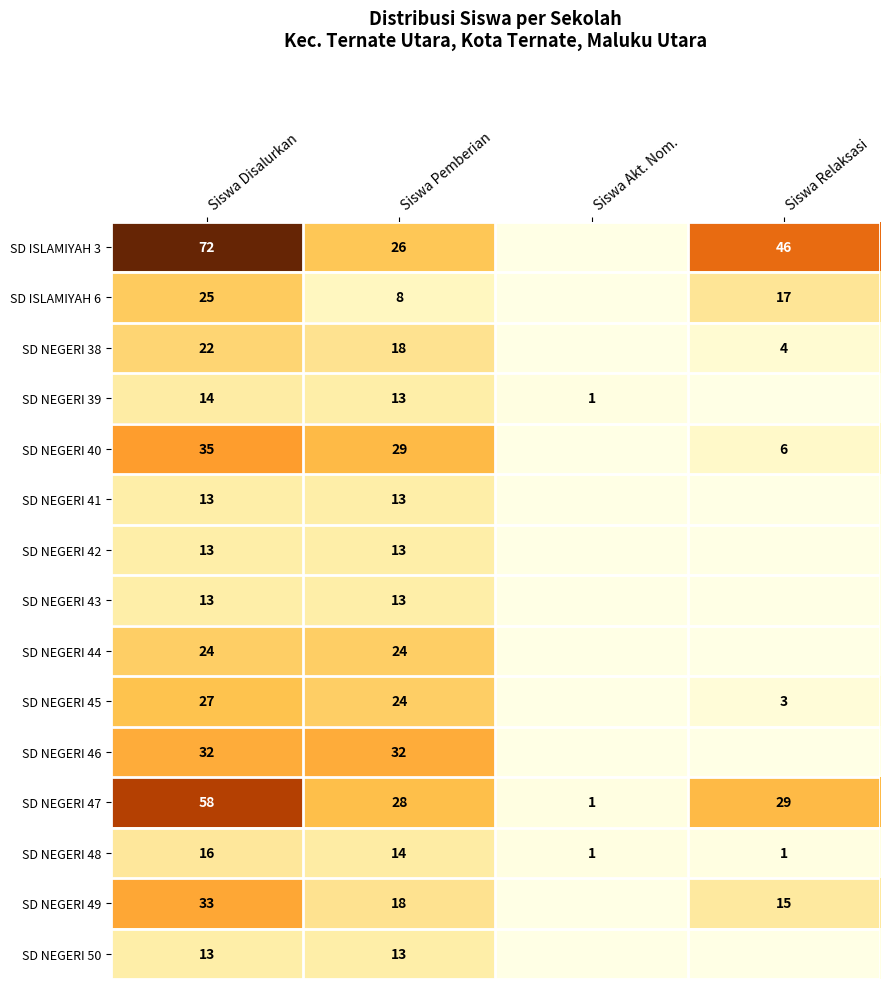

True or false: SD NEGERI 49 has a value of 18 at Siswa Pemberian.

True